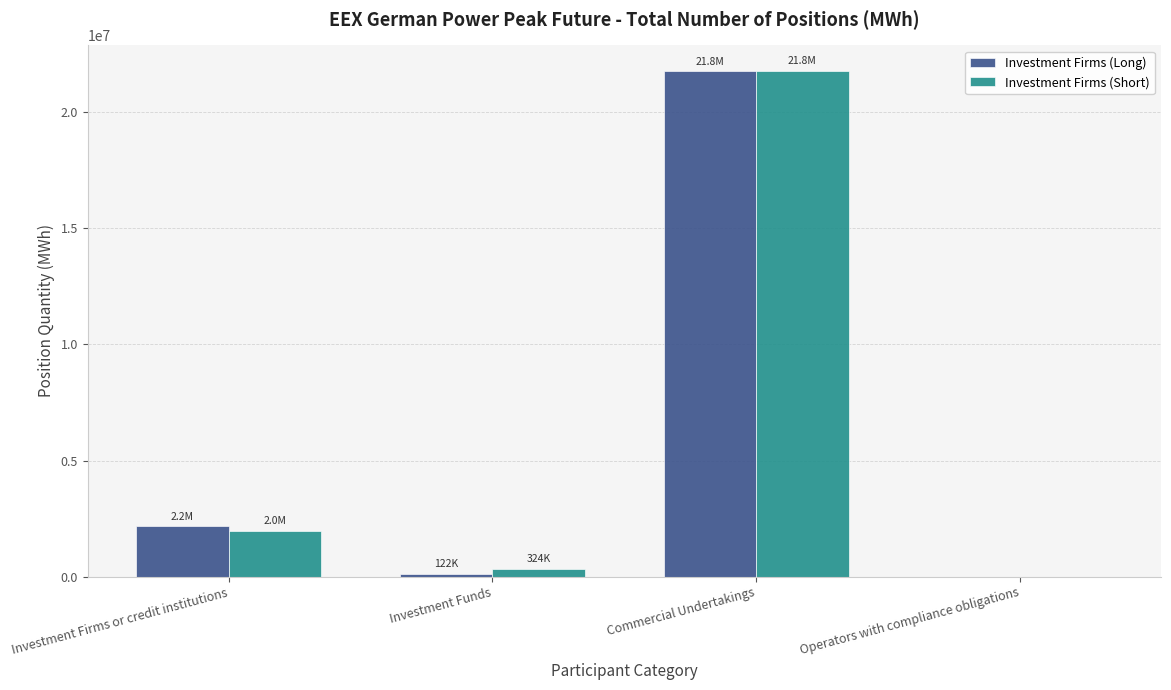

At which category is the sum across all series the highest?

Commercial Undertakings